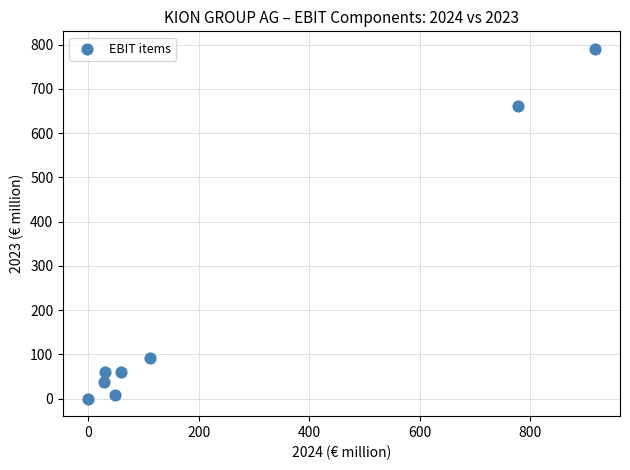

What is the range of X values (max minus min)?

916.9